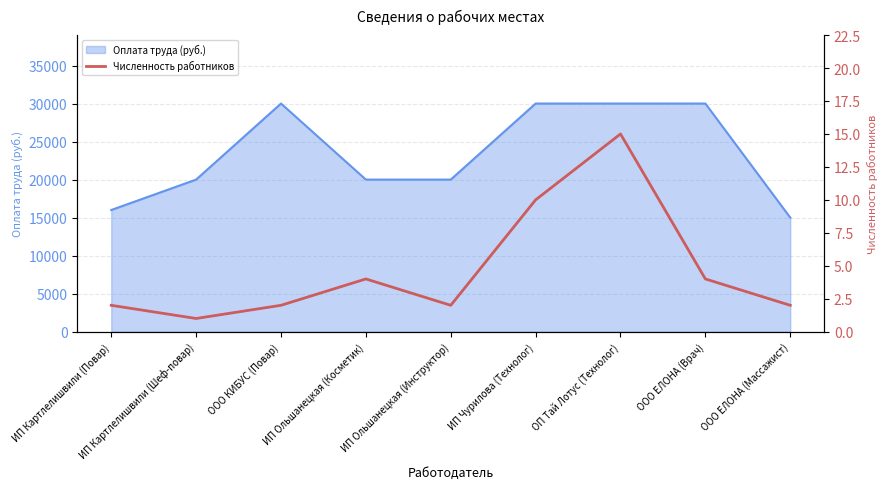

At which label does Оплата труда (руб.) reach its minimum?

ООО ЕЛОНА (Массажист)